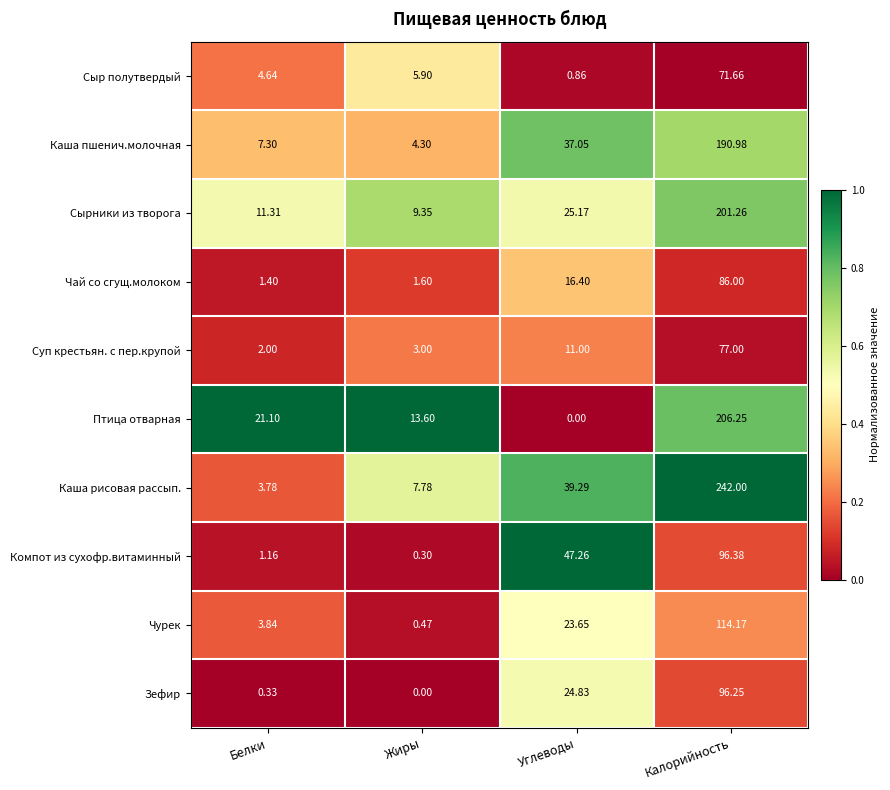

How many series are shown in this chart?

10